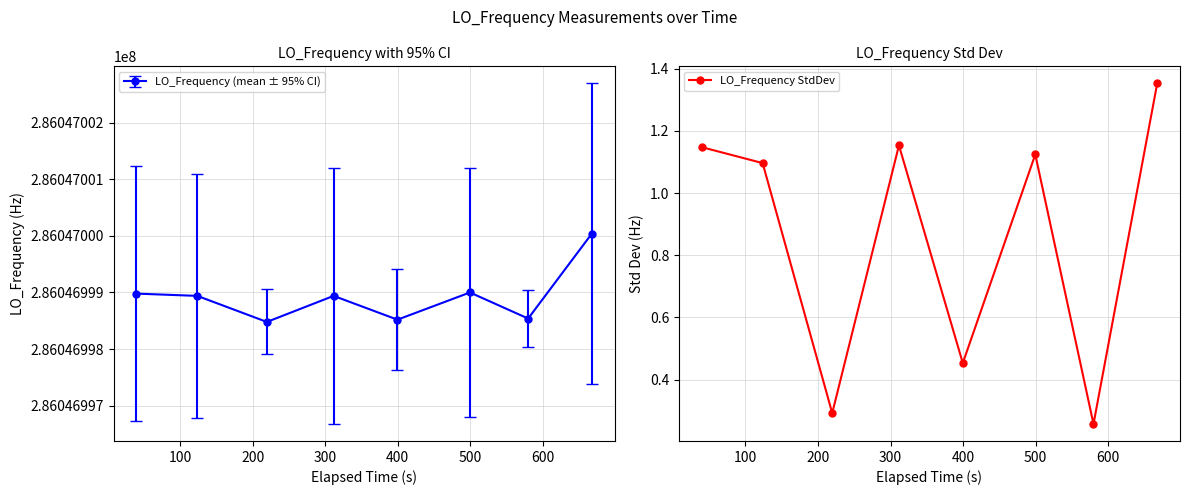

How many interior local peaks does the LO_Frequency StdDev series have?

2